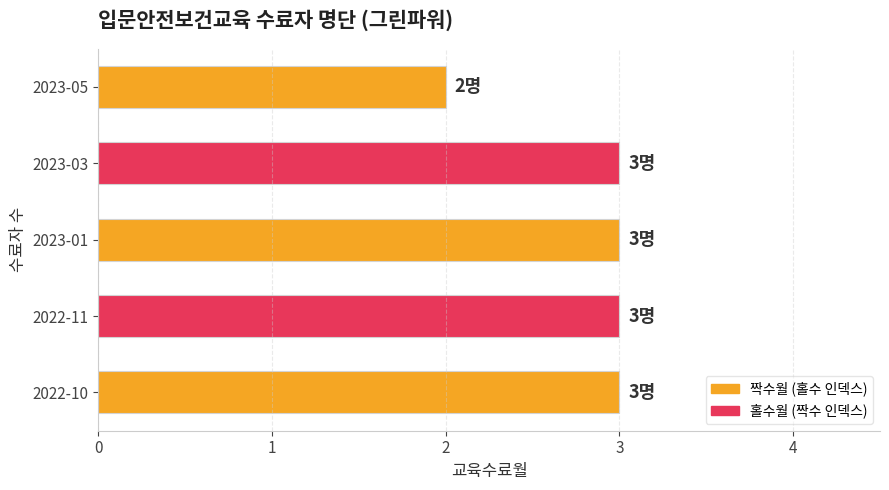

Reading bottom to top, list all the values displayed in this chart.

3	3	3	3	2